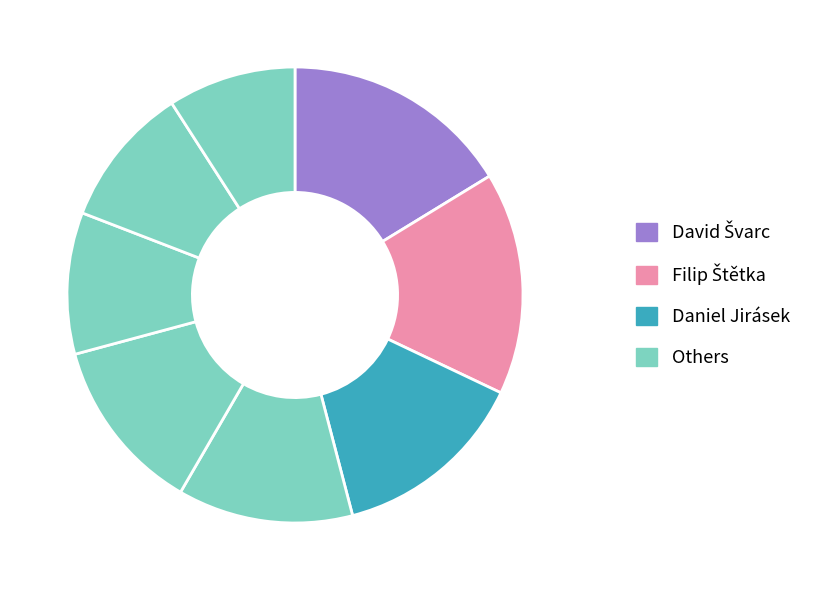

Count the number of slices in the pie.

8